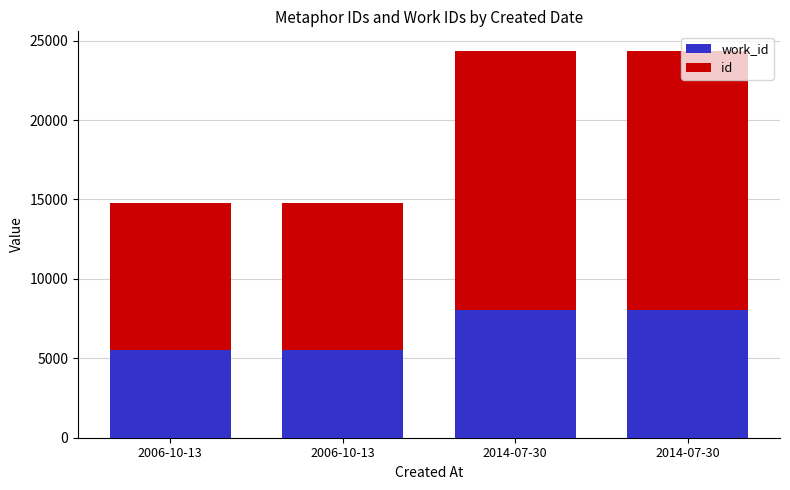

How many bars are there in total?

4